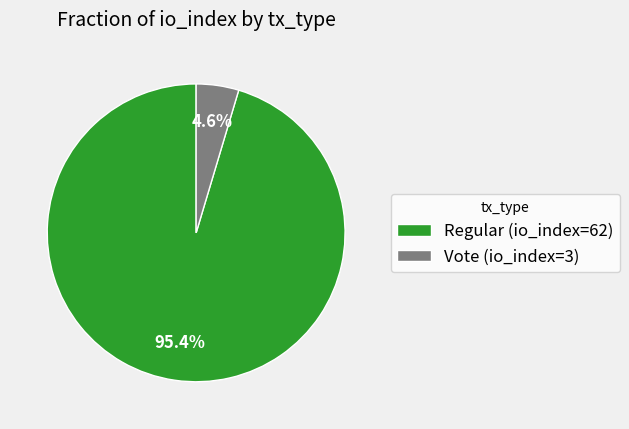

Which slice is the smallest?

Vote (io_index=3)